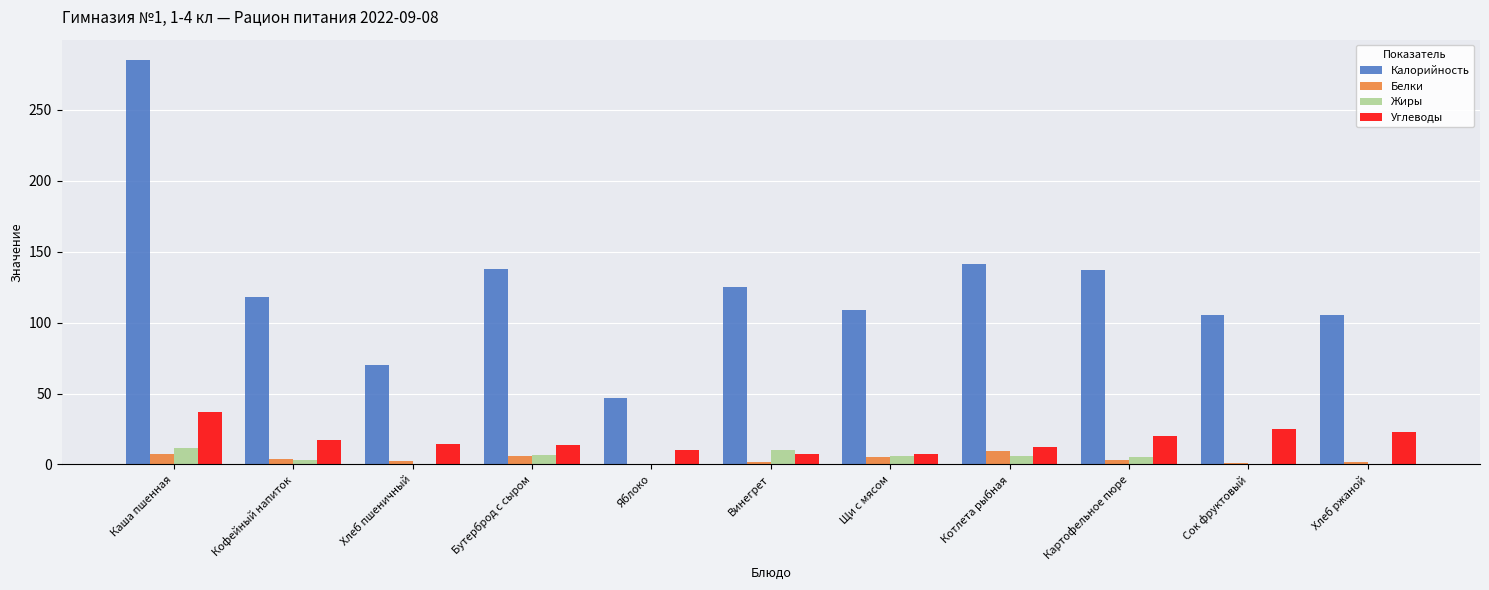

Is the value of Калорийность at Картофельное пюре greater than the value of Белки at Бутерброд с сыром?

Yes